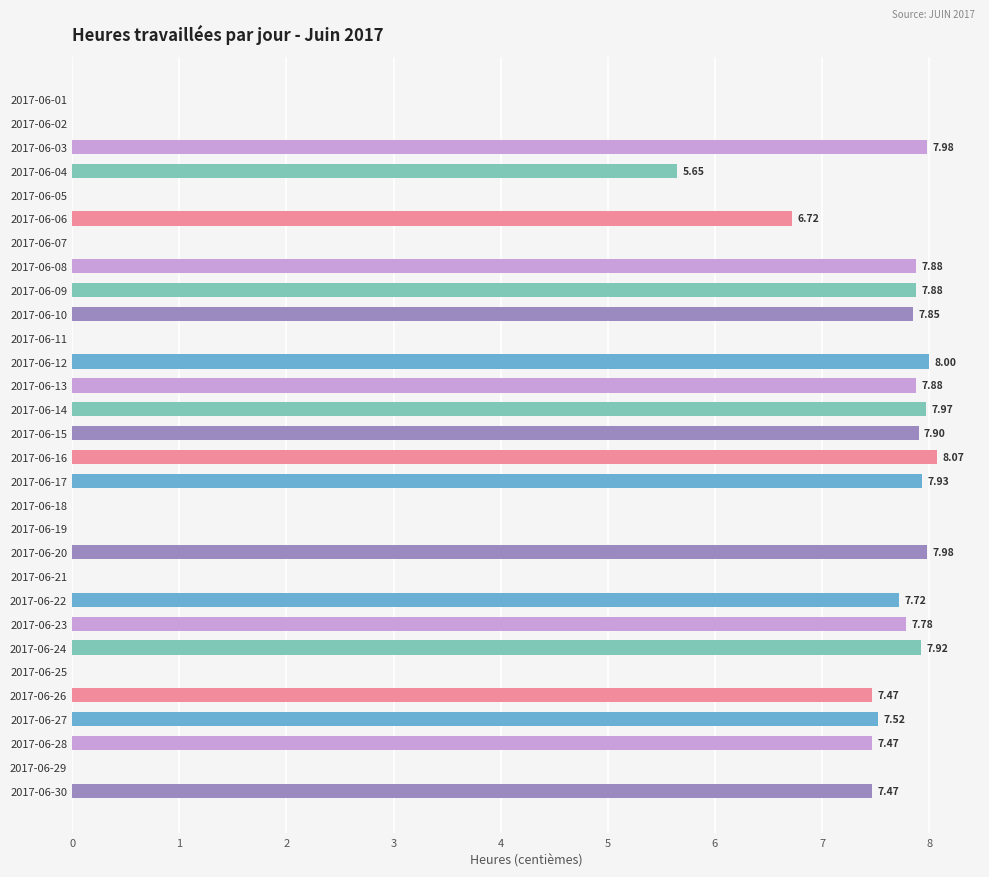

What is the sum of the values at 2017-06-11 and 2017-06-14?

8.0